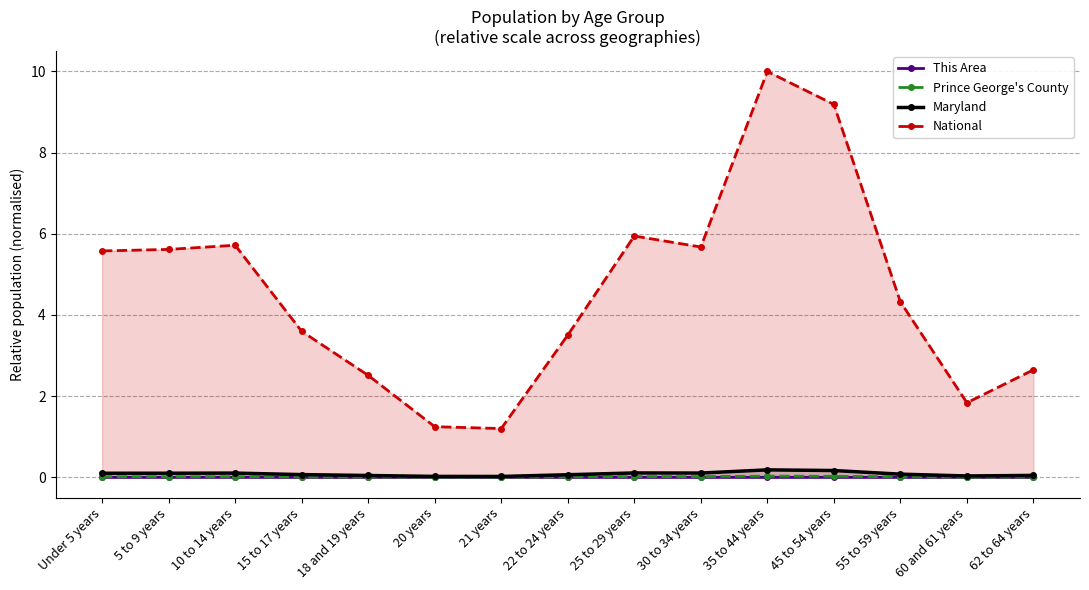

What is the greatest value displayed?

10.0